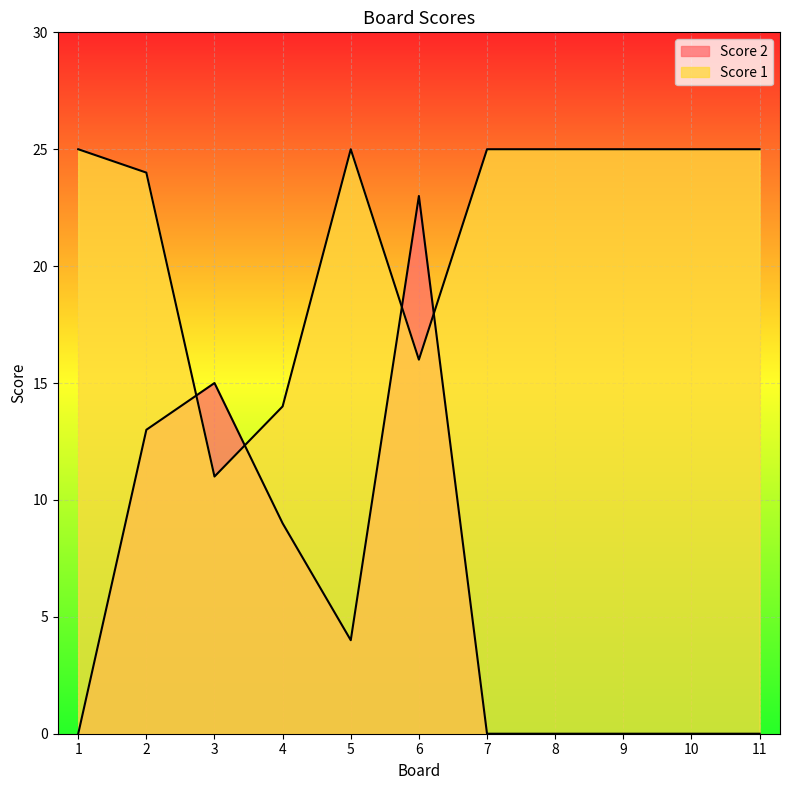

How many lines are shown in the chart?

2